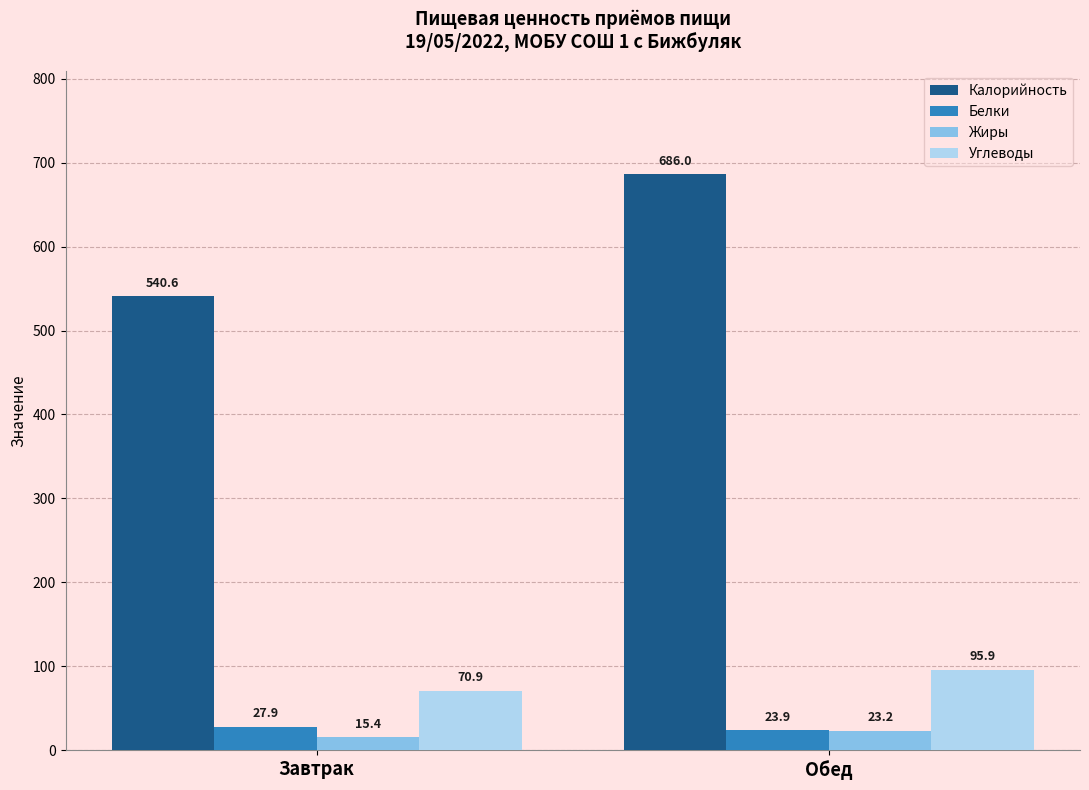

Between Завтрак and Обед, which series saw the biggest shift?

Калорийность